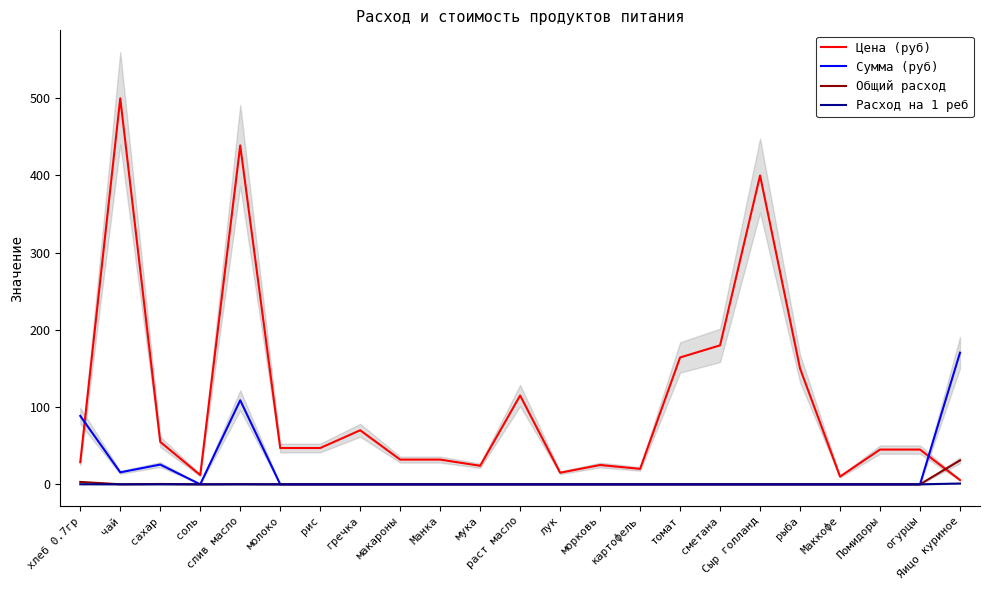

Between рис and макароны, which is larger?

рис